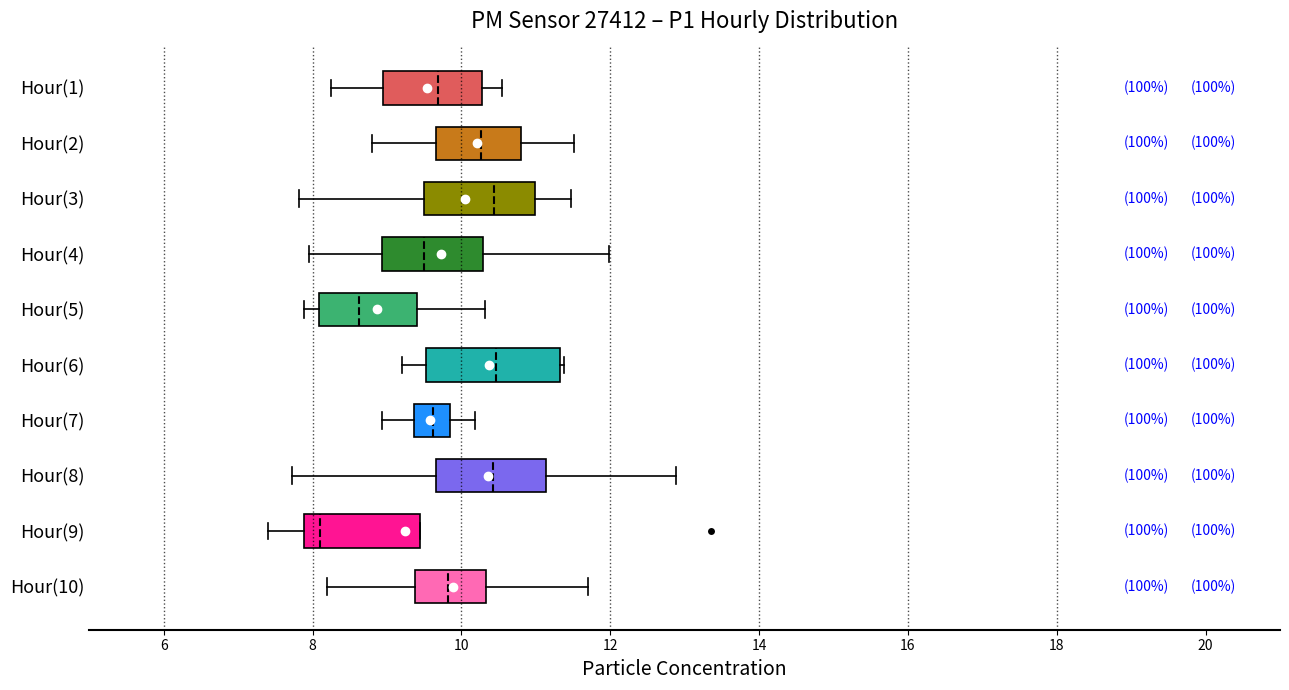

Reading bottom to top, transcribe this box plot: for each box, give where its median line is, the range the box spans, and where its two whiskers end, as read against the x-axis. The values are not printed on the chart, so give them approximately, as read against the axis.

Hour(10): median 9.8, box 9.4 to 10.4, whiskers 8.2 to 11.8
Hour(9): median 8.2, box 7.8 to 9.4, whiskers 7.4 to 9.4
Hour(8): median 10.4, box 9.6 to 11.2, whiskers 7.8 to 12.8
Hour(7): median 9.6, box 9.4 to 9.8, whiskers 9.0 to 10.2
Hour(6): median 10.4, box 9.6 to 11.4, whiskers 9.2 to 11.4 (just right of the box's right edge)
Hour(5): median 8.6, box 8.0 to 9.4, whiskers 7.8 to 10.4
Hour(4): median 9.6, box 9.0 to 10.2, whiskers 8.0 to 12.0
Hour(3): median 10.4, box 9.4 to 11.0, whiskers 7.8 to 11.4
Hour(2): median 10.2, box 9.6 to 10.8, whiskers 8.8 to 11.6
Hour(1): median 9.6, box 9.0 to 10.2, whiskers 8.2 to 10.6